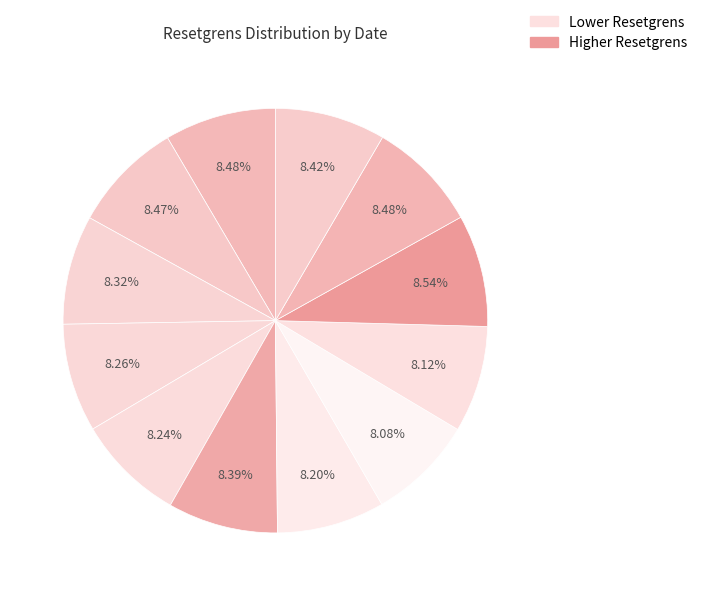

Count the number of slices in the pie.

12